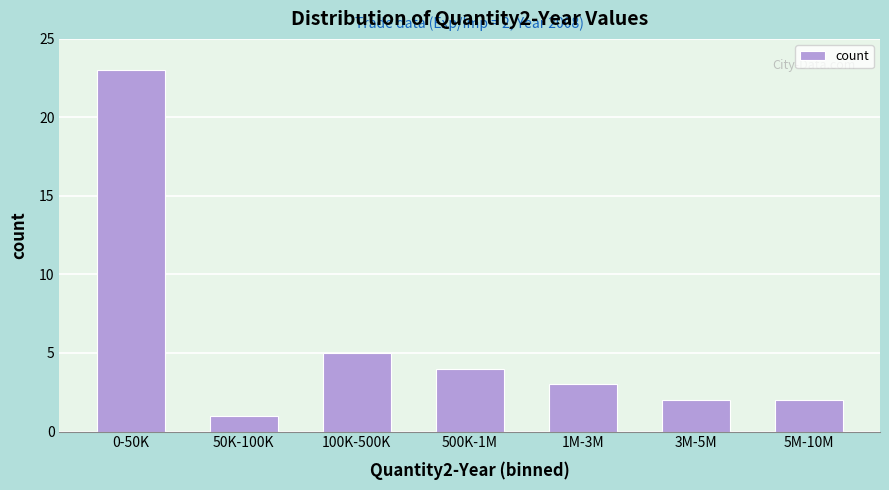

Reading left to right, what are all the values shown in this chart?

0-50K=23	50K-100K=1	100K-500K=5	500K-1M=4	1M-3M=3	3M-5M=2	5M-10M=2